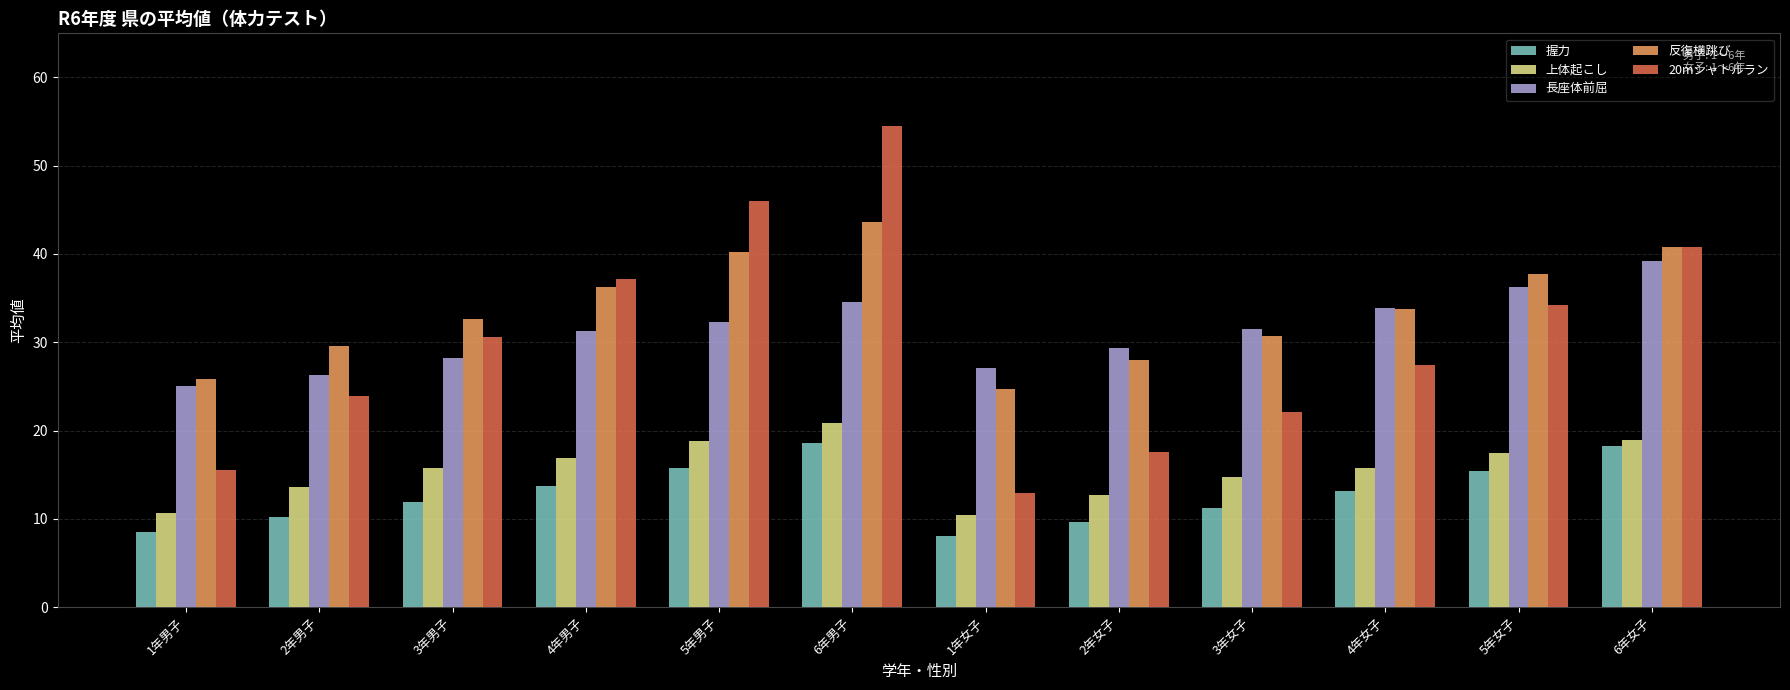

At which label is 20mシャトルラン closest to 33?

5年女子